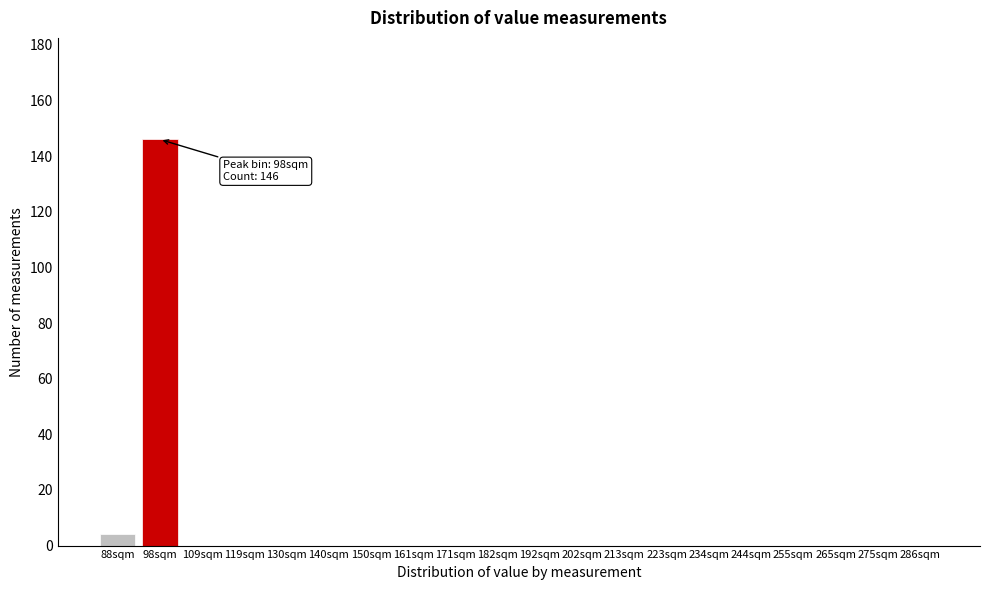

Reading left to right, list all the values displayed in this chart.

88sqm=4	98sqm=146	109sqm=0	119sqm=0	130sqm=0	140sqm=0	150sqm=0	161sqm=0	171sqm=0	182sqm=0	192sqm=0	202sqm=0	213sqm=0	223sqm=0	234sqm=0	244sqm=0	255sqm=0	265sqm=0	275sqm=0	286sqm=0